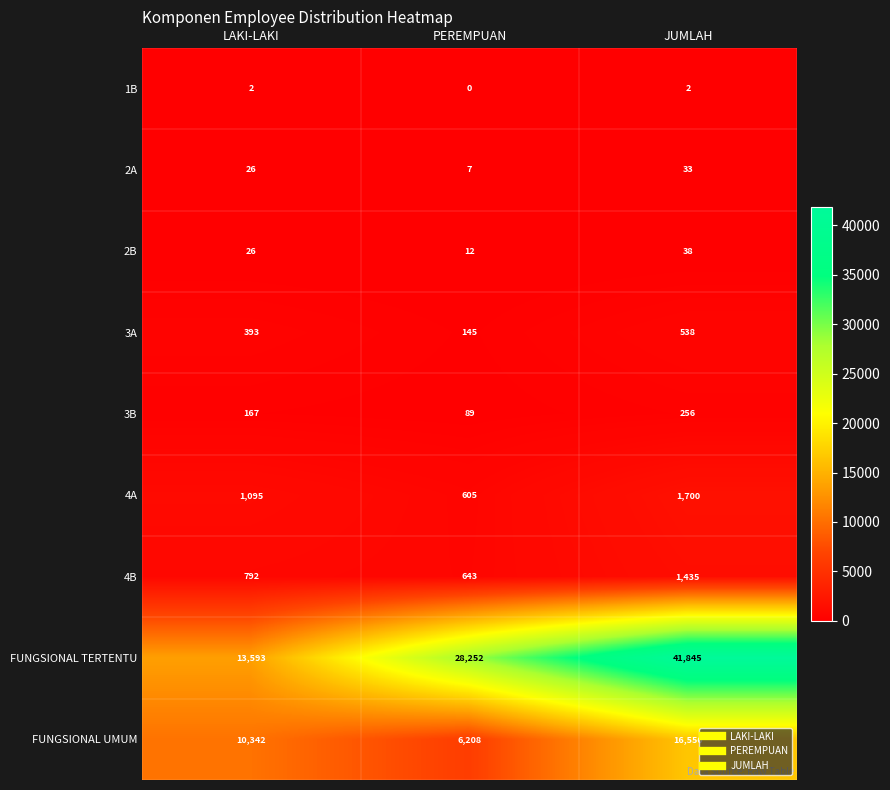

The 4B series shows 532 at JUMLAH. True or false?

False